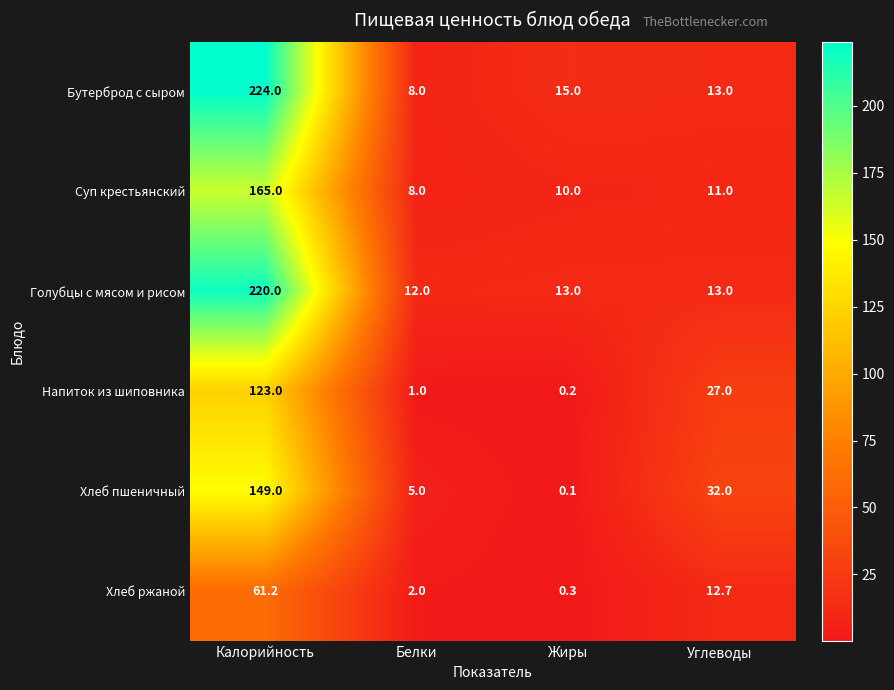

Reading right to left, extract all data points from this chart.

Бутерброд с сыром: 13.0	15.0	8.0	224.0
Суп крестьянский: 11.0	10.0	8.0	165.0
Голубцы с мясом и рисом: 13.0	13.0	12.0	220.0
Напиток из шиповника: 27.0	0.2	1.0	123.0
Хлеб пшеничный: 32.0	0.1	5.0	149.0
Хлеб ржаной: 12.7	0.3	2.0	61.2